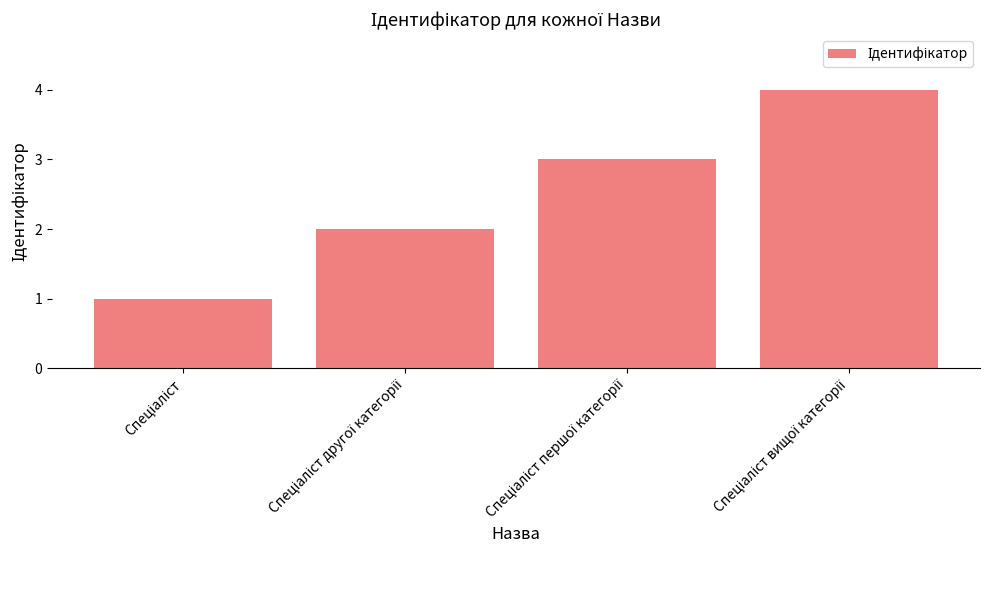

What is the greatest value displayed?

4